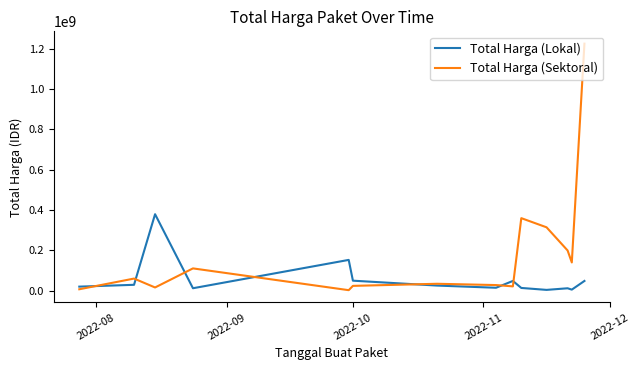

What is the maximum value for Total Harga (Sektoral)?

1224682000